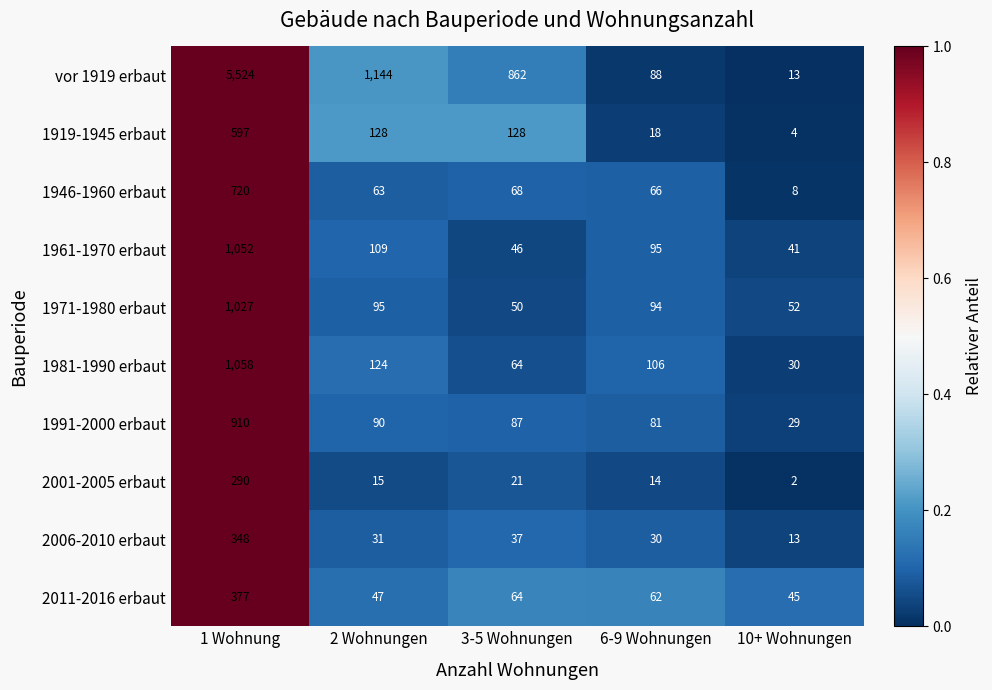

What is the sum of the 1961-1970 erbaut values at 1 Wohnung and 3-5 Wohnungen?

1098